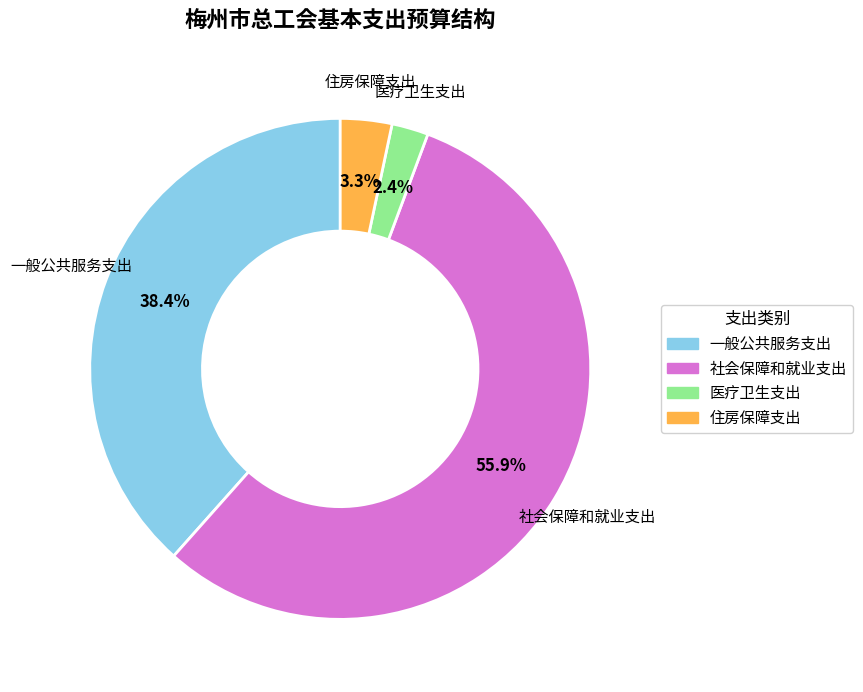

What percentage is the 医疗卫生支出 slice, to the nearest percent?

2%